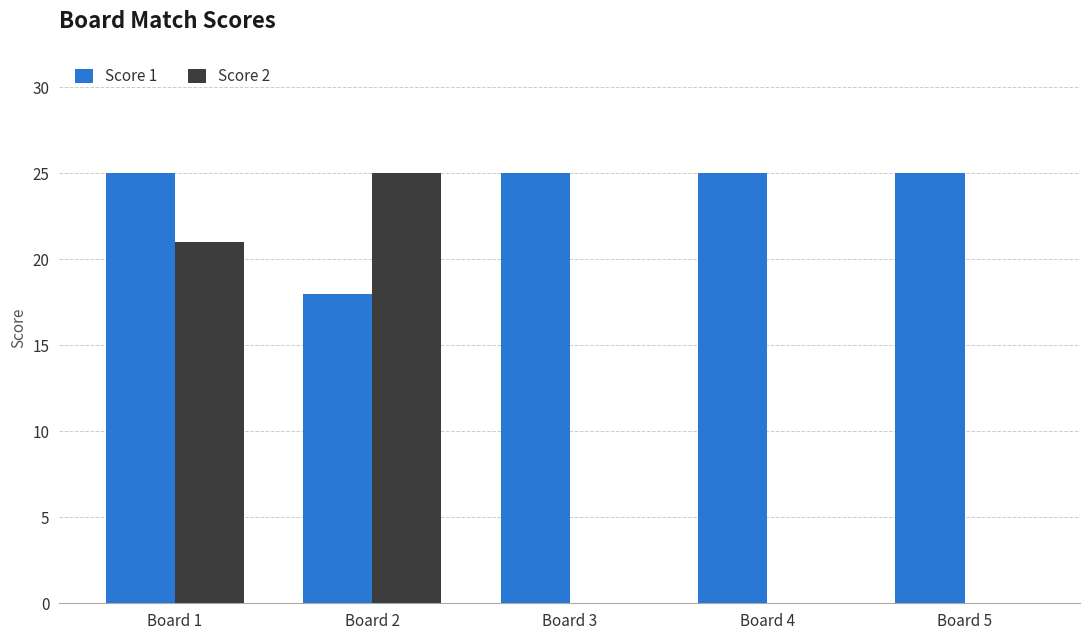

How many series are shown in this chart?

2